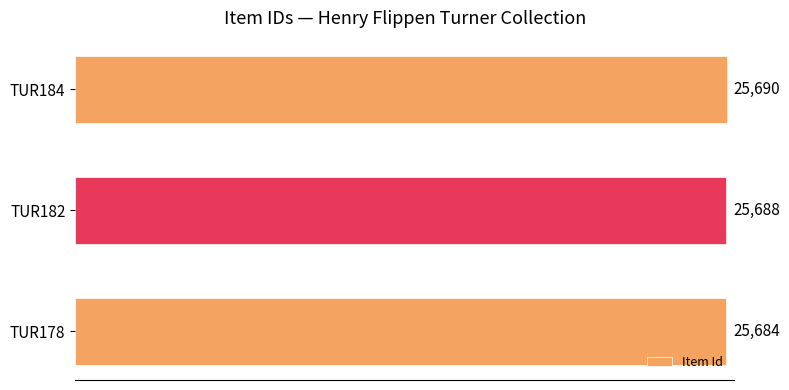

True or false: the data shows 35485 at TUR184.

False